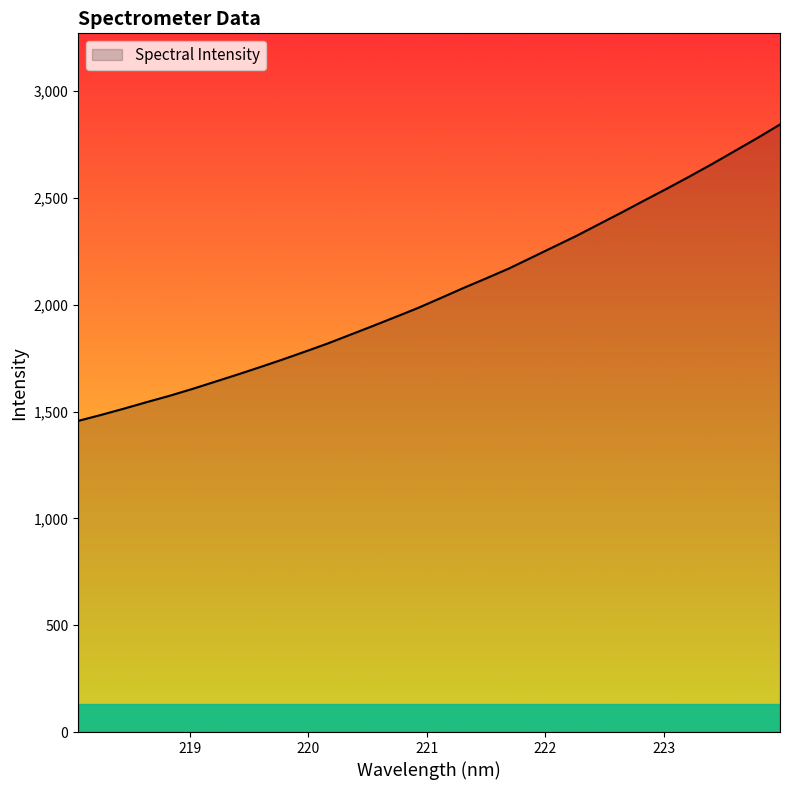

True or false: the data has more than 2 interior local peaks.

False